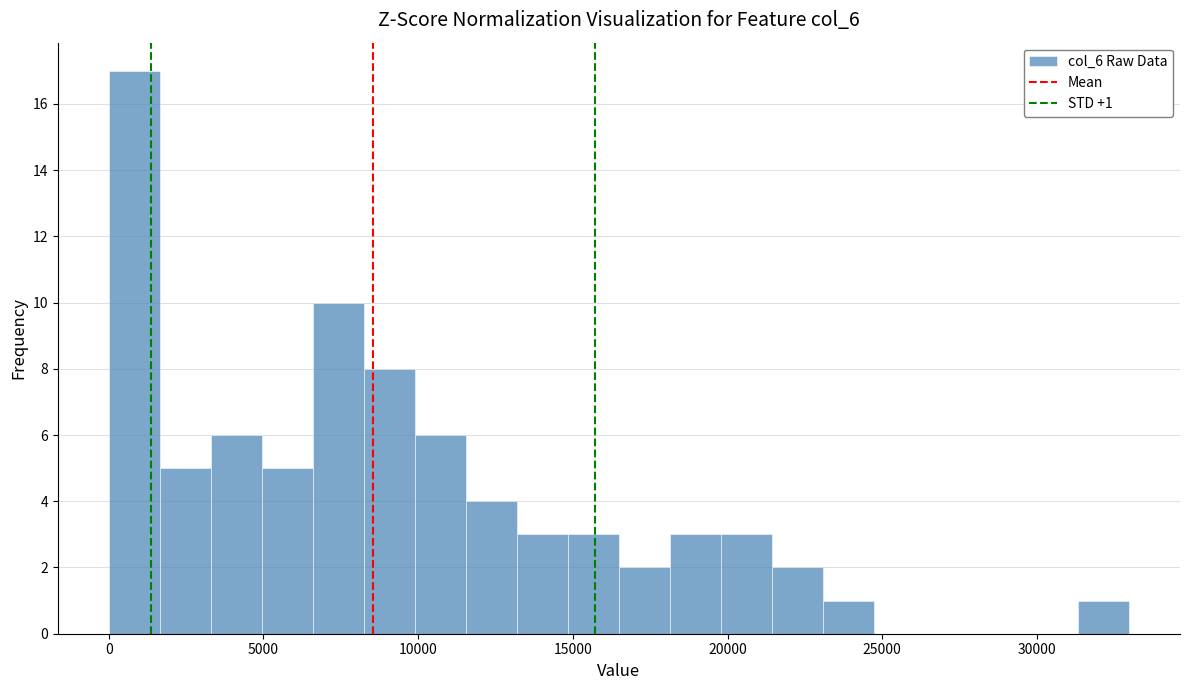

Read against the x-axis, roughly where is the centre of the tallest bar?

1000